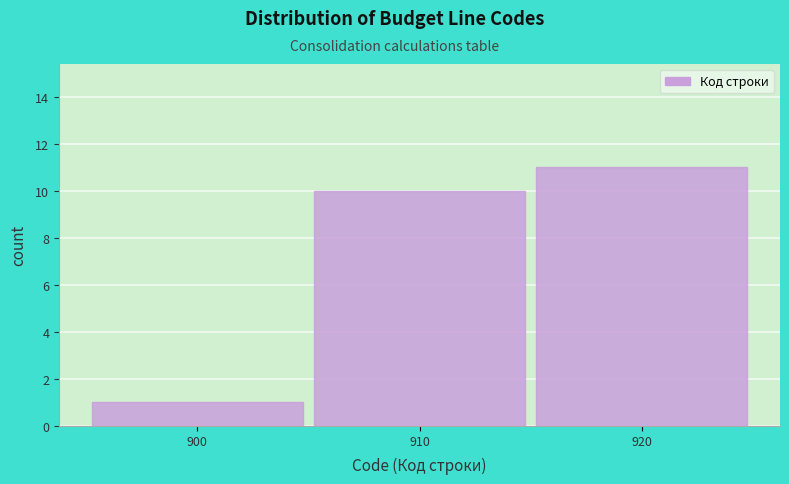

Reading right to left, what are all the values shown in this chart?

920=11	910=10	900=1